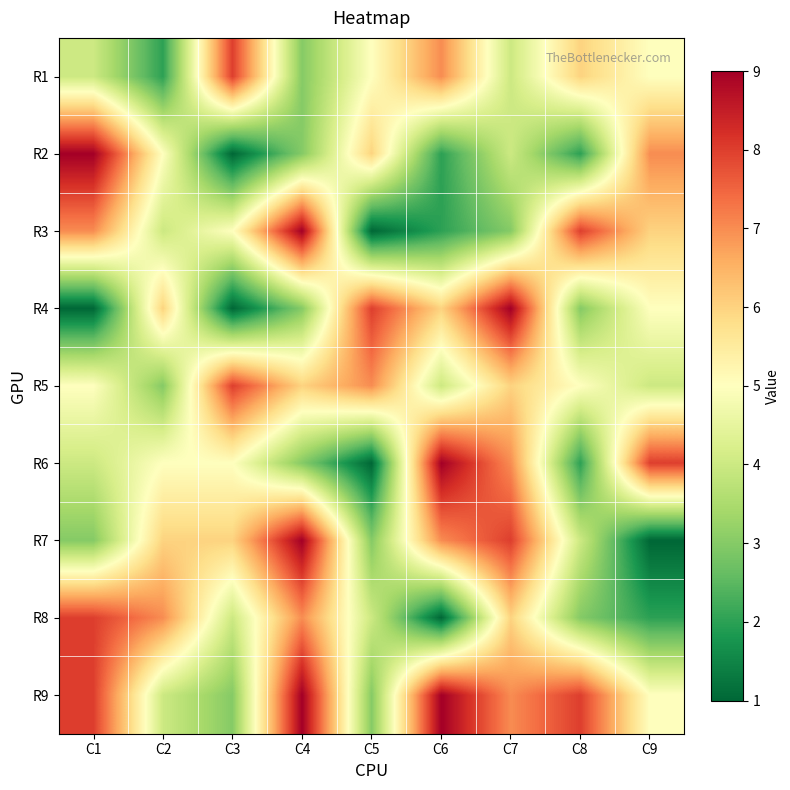

What is the total value across all series at C4?

52